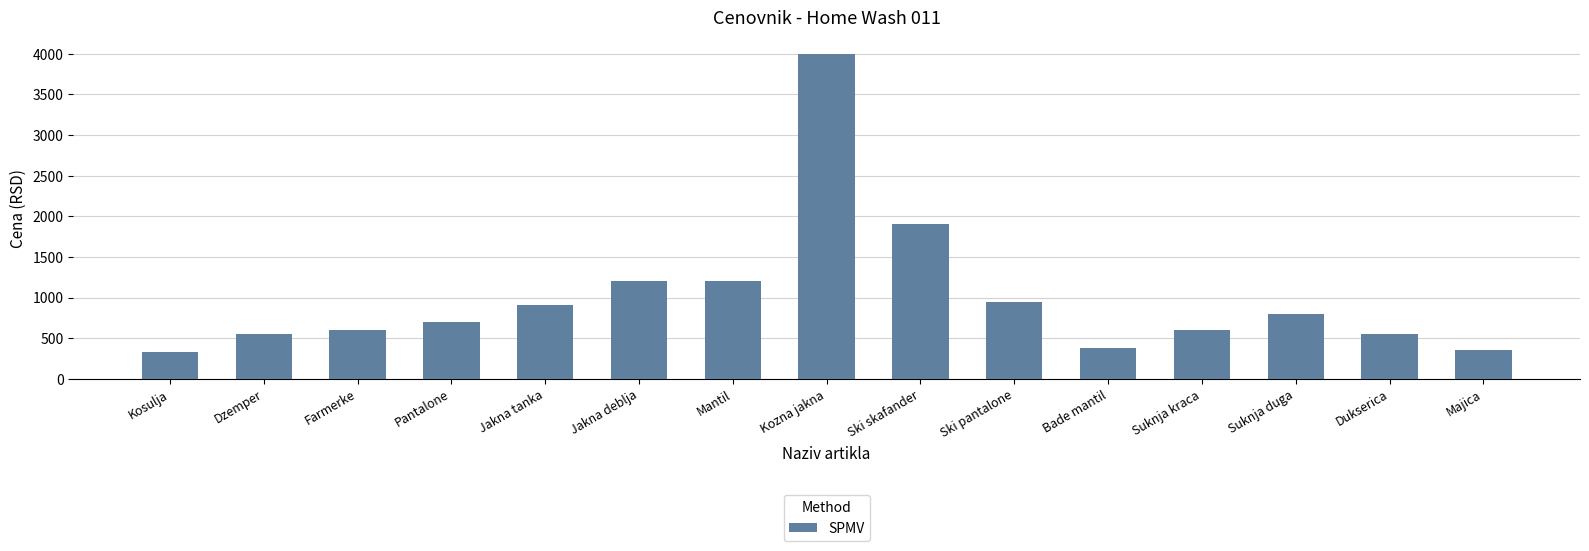

How many series are shown in this chart?

1